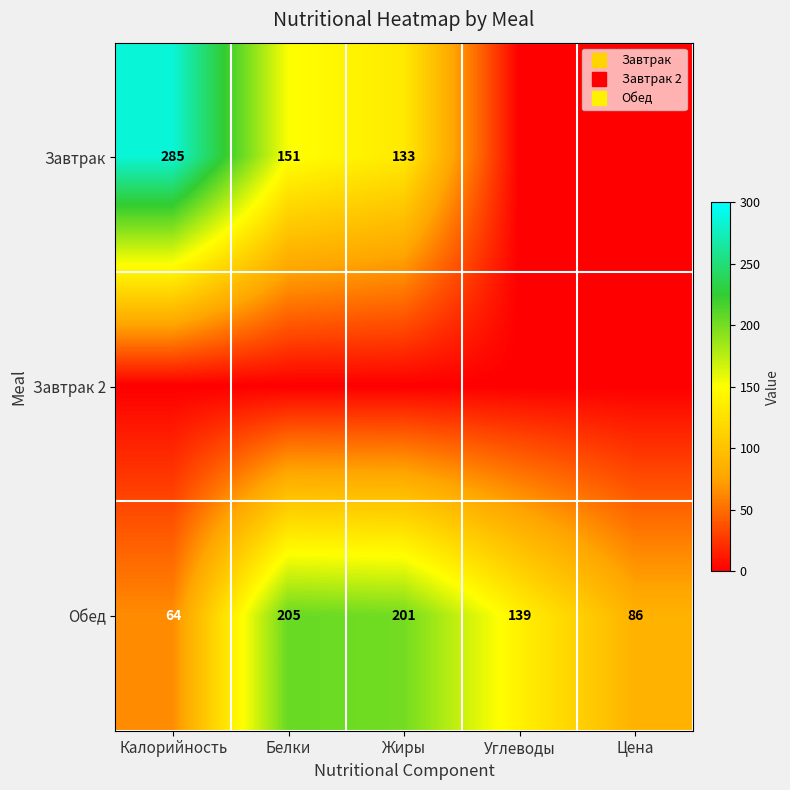

What is the sum of all Обед values?

695